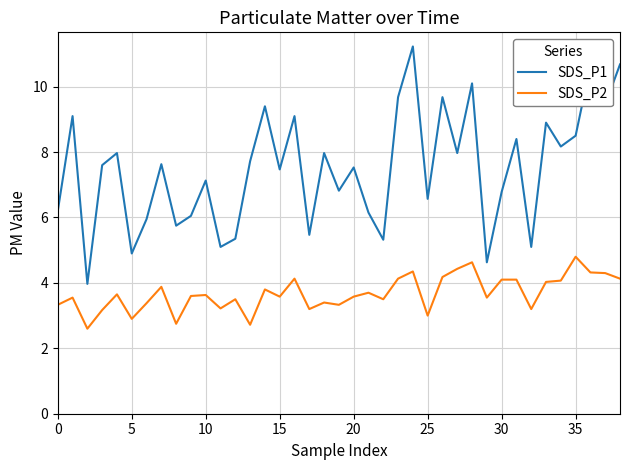

What is the highest value of the SDS_P2 series?

4.8